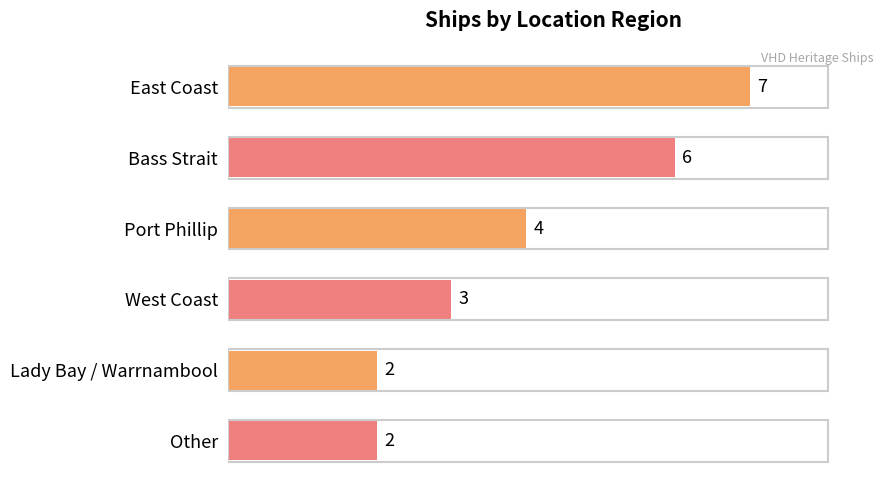

Which has a higher value, East Coast or Lady Bay / Warrnambool?

East Coast